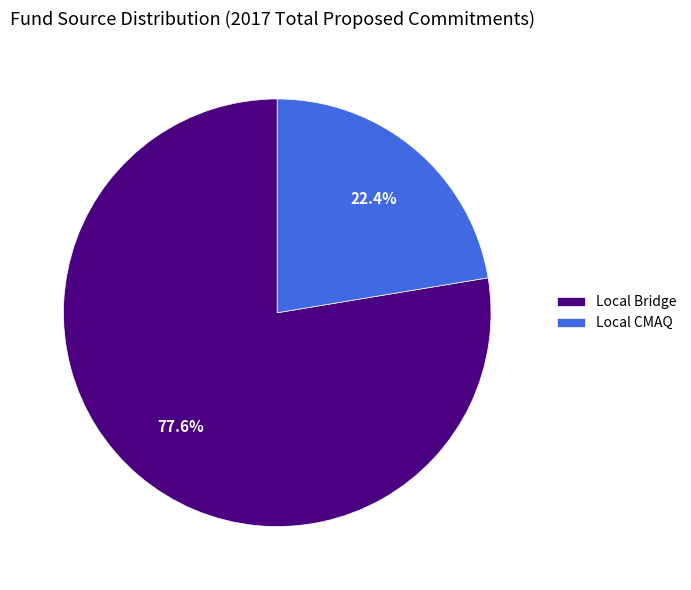

Which slice is the largest?

Local Bridge